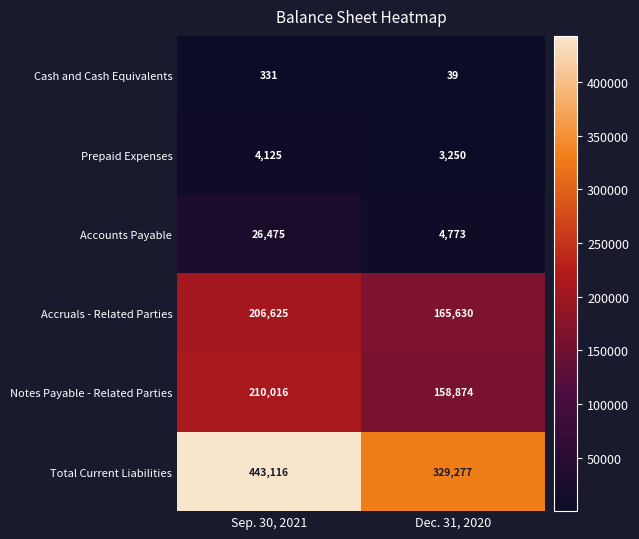

The value of Total Current Liabilities at Dec. 31, 2020 is 442312. True or false?

False